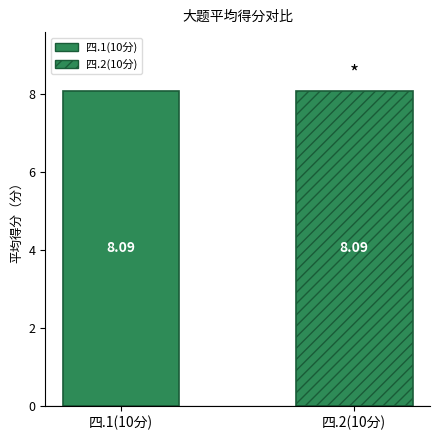

Is it true that 四.1(10分) equals 8 at 王彩云?

True